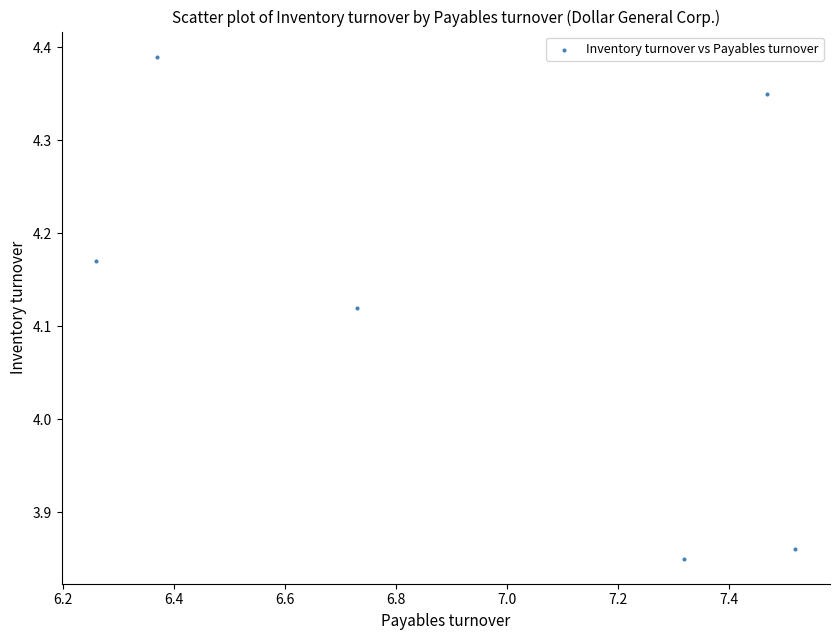

What is the average X value?

6.9